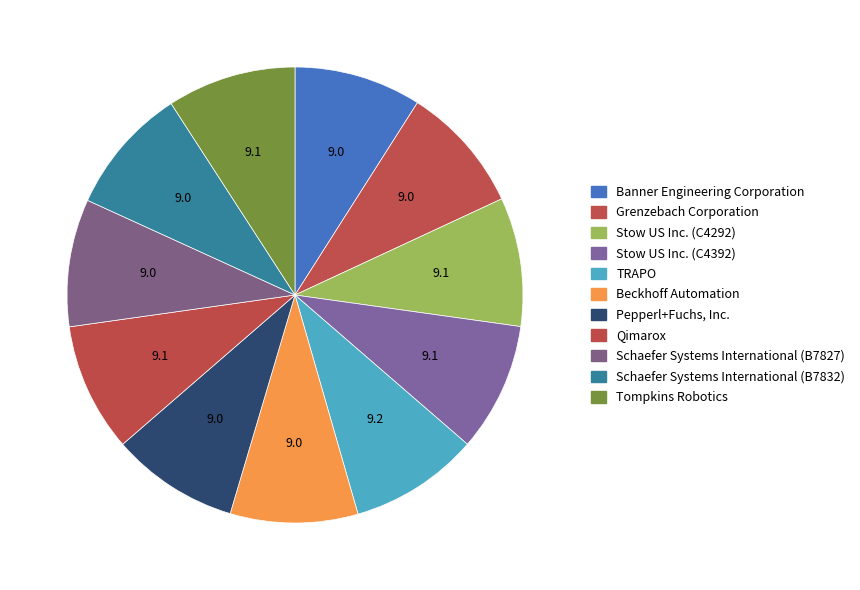

Combined, what portion of the pie is Beckhoff Automation and Stow US Inc. (C4392)?

18.2%